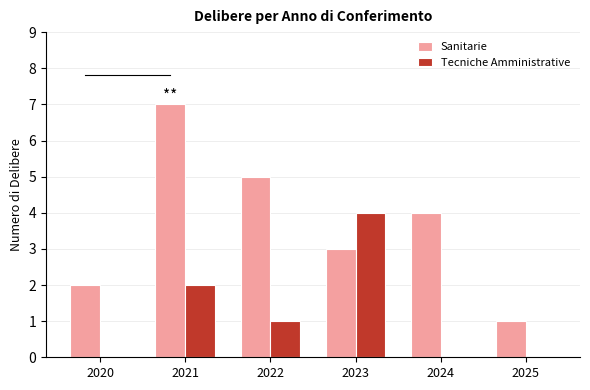

Is it true that Tecniche Amministrative equals 0 at 2020?

True